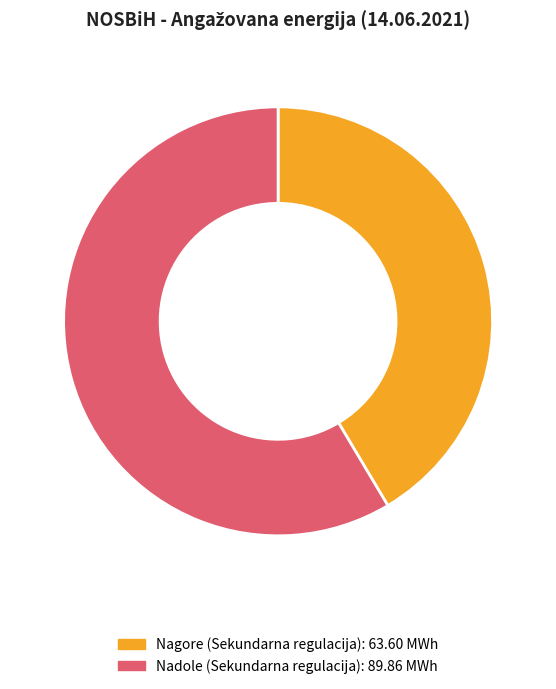

Does any single category account for the majority?

Yes